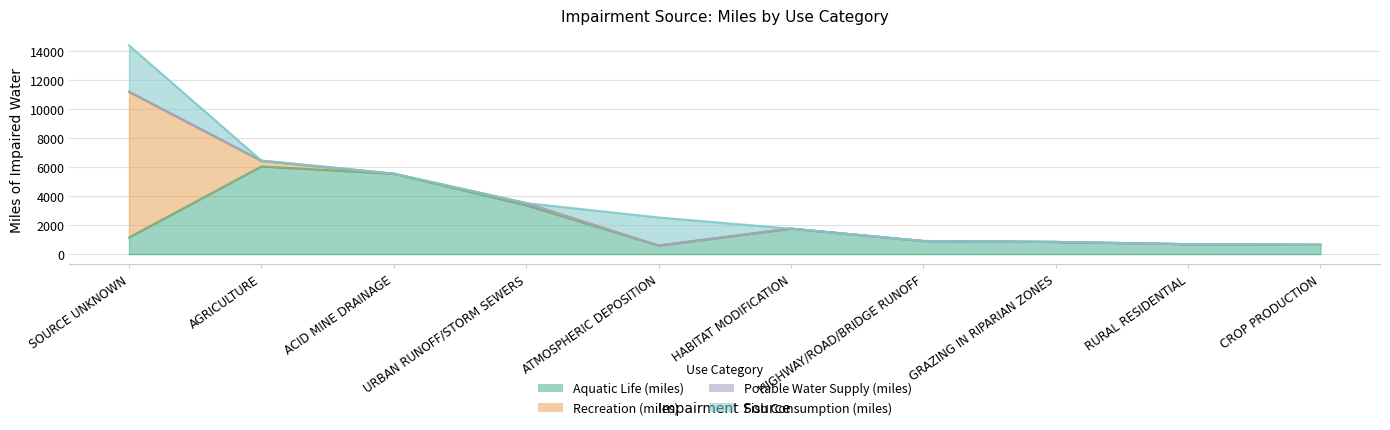

True or false: Recreation (miles) and Potable Water Supply (miles) intersect in this chart.

True